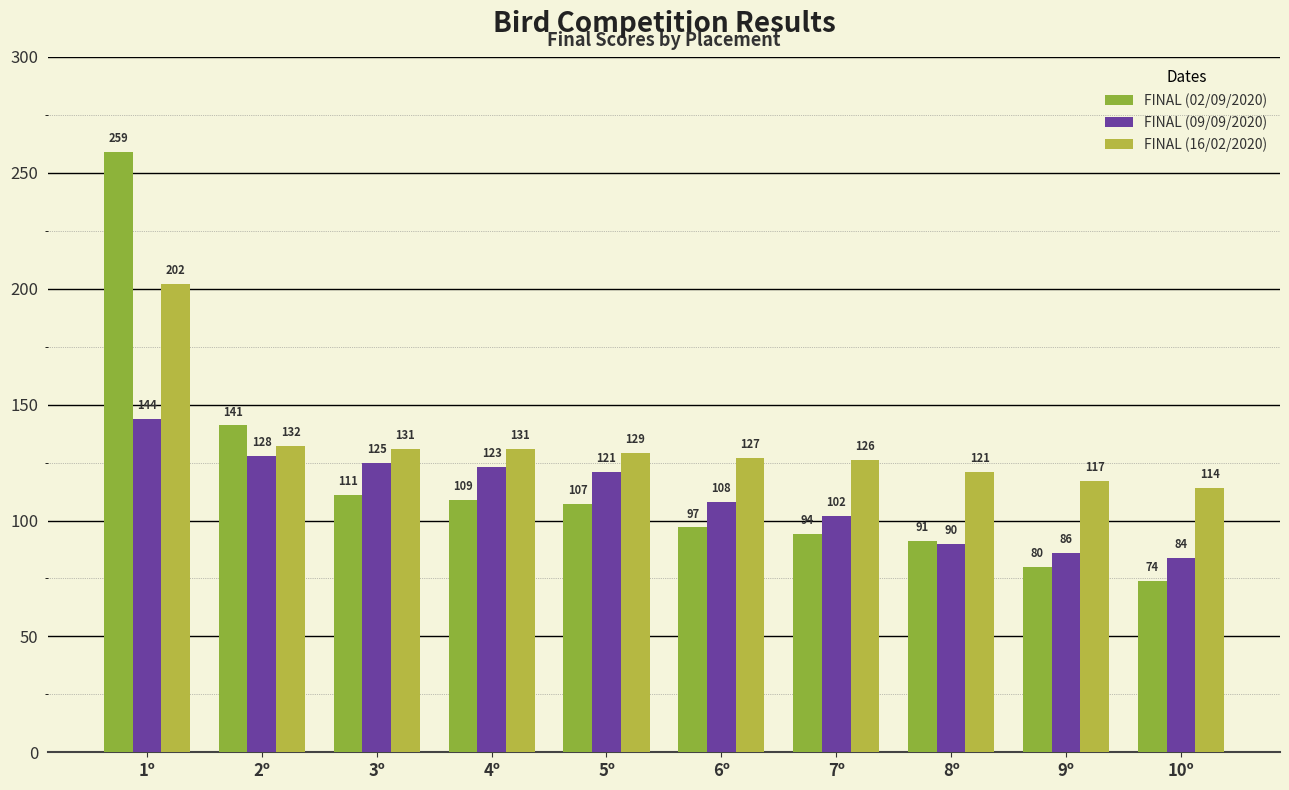

Where is FINAL (16/02/2020) nearest to the value 158?

2º